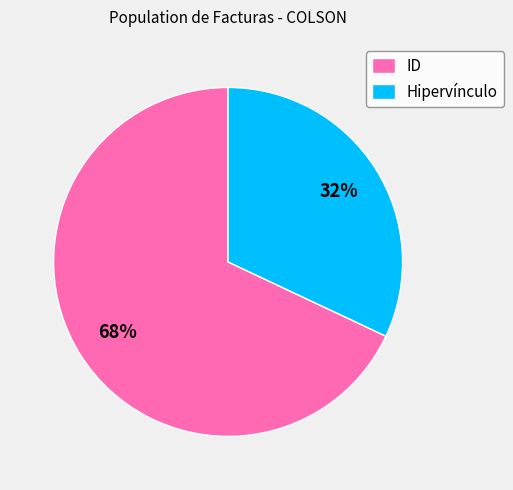

Combined, do Hipervínculo and ID account for over 50%?

Yes